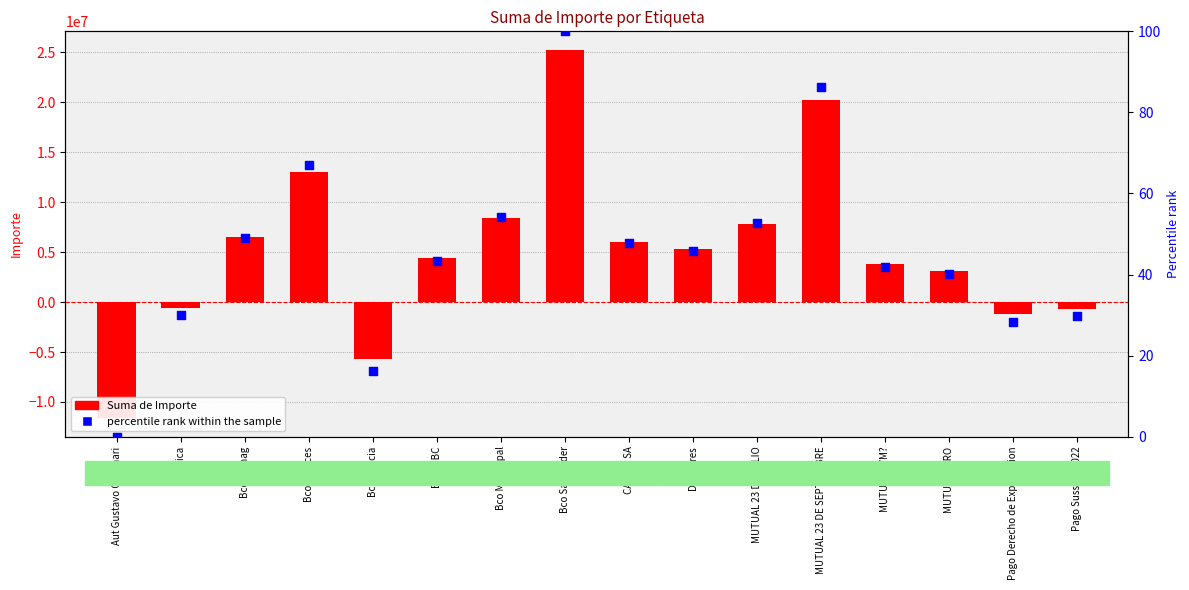

Which series has the largest total across all categories?

Suma de Importe